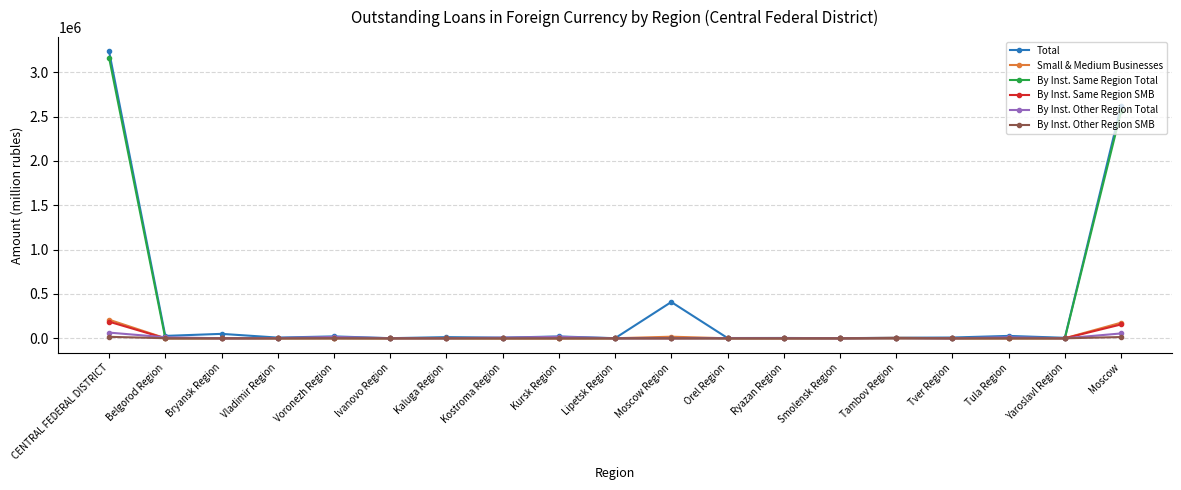

The value of By Inst. Same Region Total at Kostroma Region is 1254412. True or false?

False